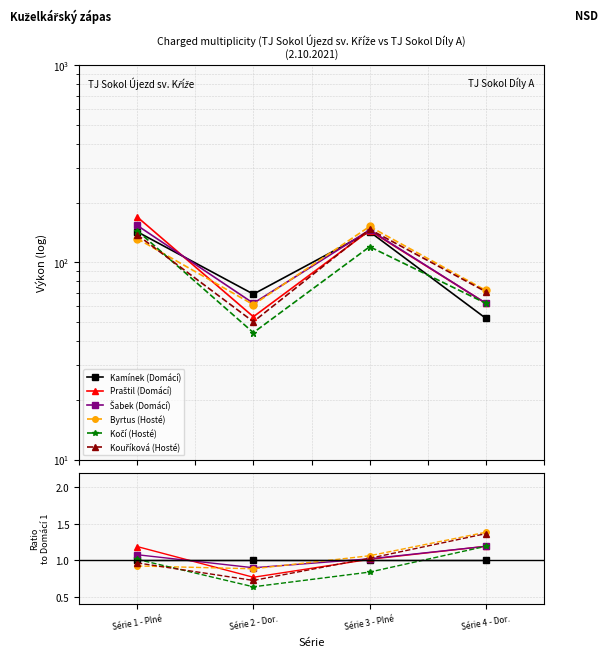

Rank the series at Série 4 - Dor. from lowest to highest value.

Kamínek (Domácí), Praštil (Domácí), Šabek (Domácí), Kočí (Hosté), Kouříková (Hosté), Byrtus (Hosté)